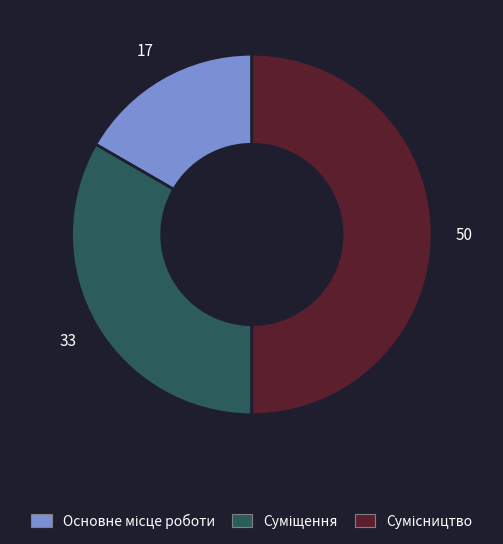

To the nearest percent, what percentage of the pie is Суміщення?

33%